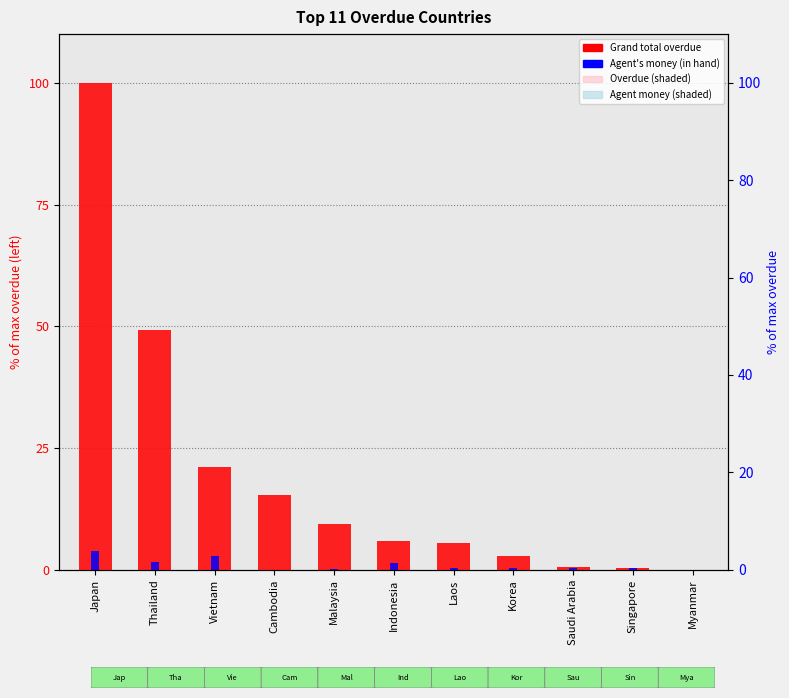

Reading left to right, what are all the values shown in this chart?

Grand total overdue: Japan=100.0	Thailand=49.3	Vietnam=21.1	Cambodia=15.3	Malaysia=9.4	Indonesia=5.9	Laos=5.5	Korea=2.8	Saudi Arabia=0.5	Singapore=0.3	Myanmar=0.0
Agent's money (in hand): Japan=3.8	Thailand=1.5	Vietnam=2.7	Cambodia=0.0	Malaysia=0.2	Indonesia=1.4	Laos=0.3	Korea=0.4	Saudi Arabia=0.3	Singapore=0.3	Myanmar=0.0